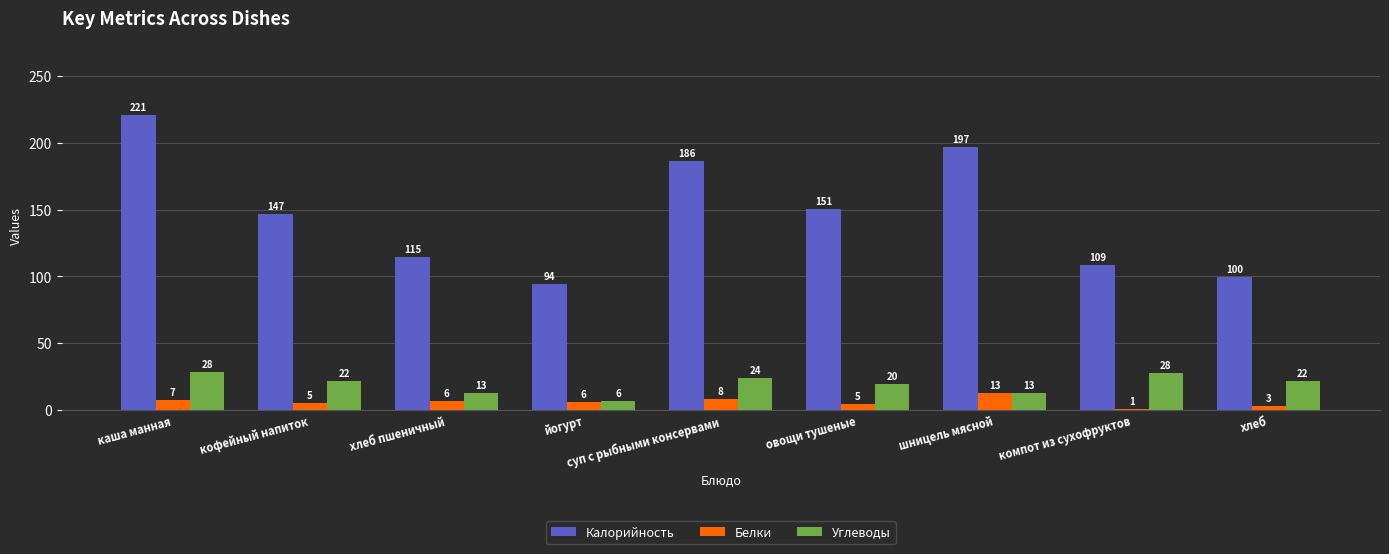

At which category is the sum across all series the highest?

каша манная